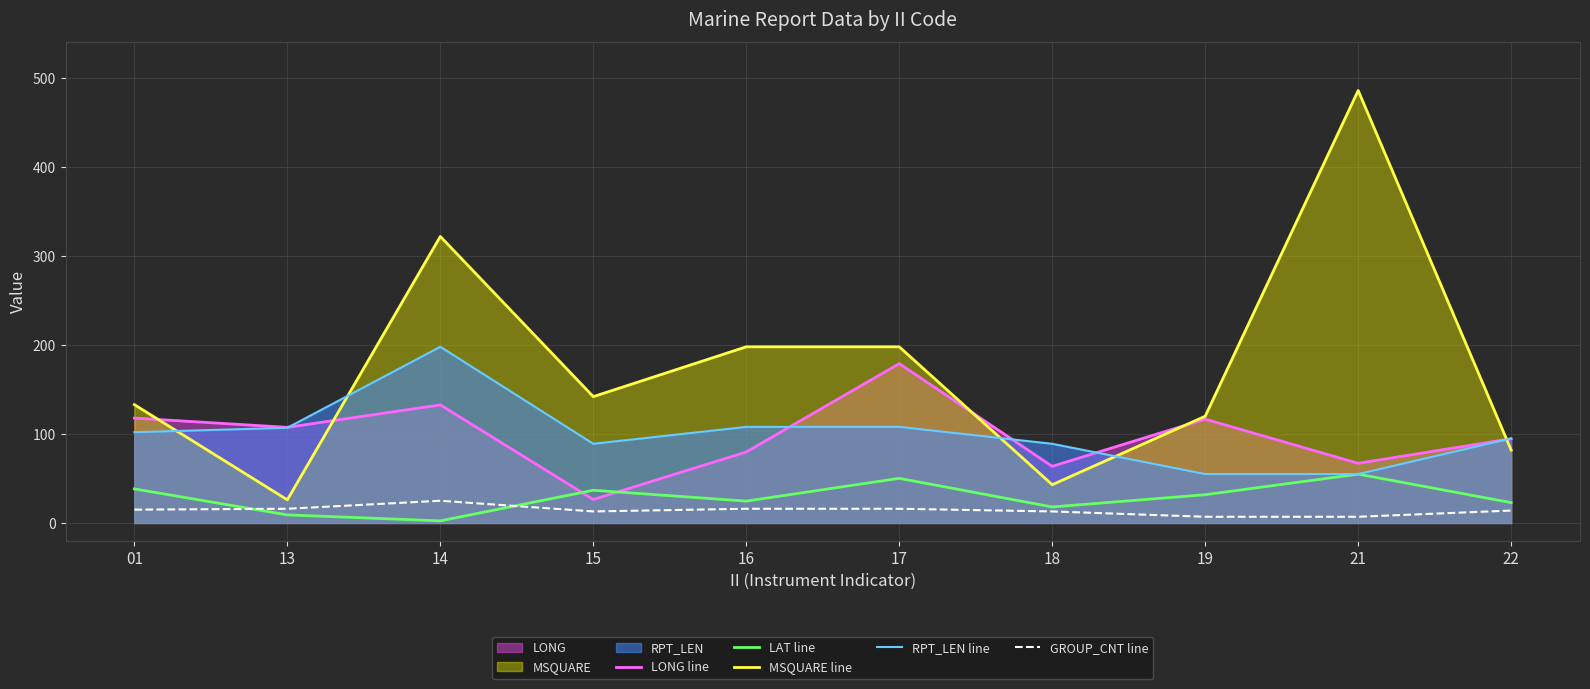

What is the spread (max minus min) of values at 15?

129.0